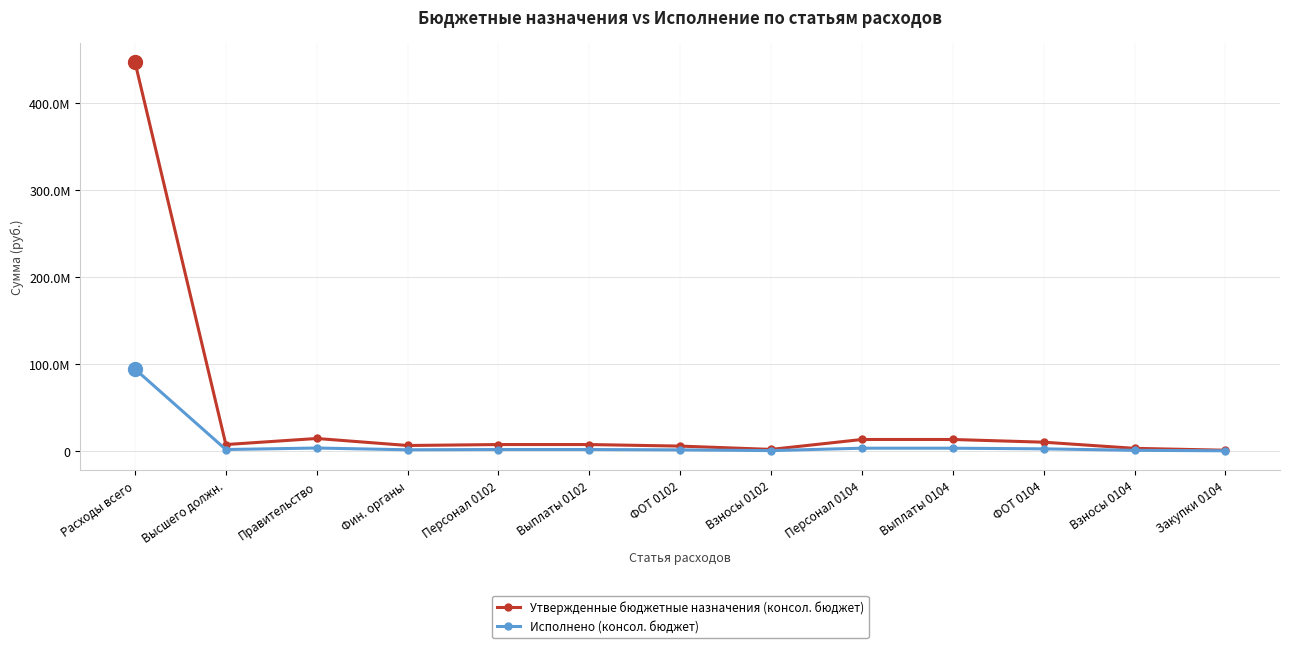

Is this an area chart (filled region under the line)?

No